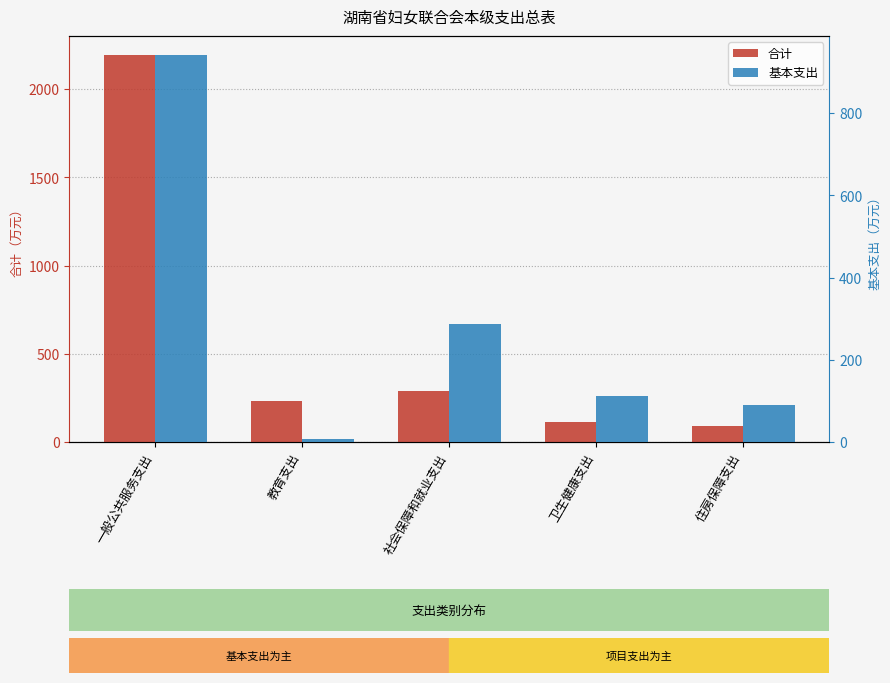

The value of 合计 at 一般公共服务支出 is 2191.3. True or false?

True